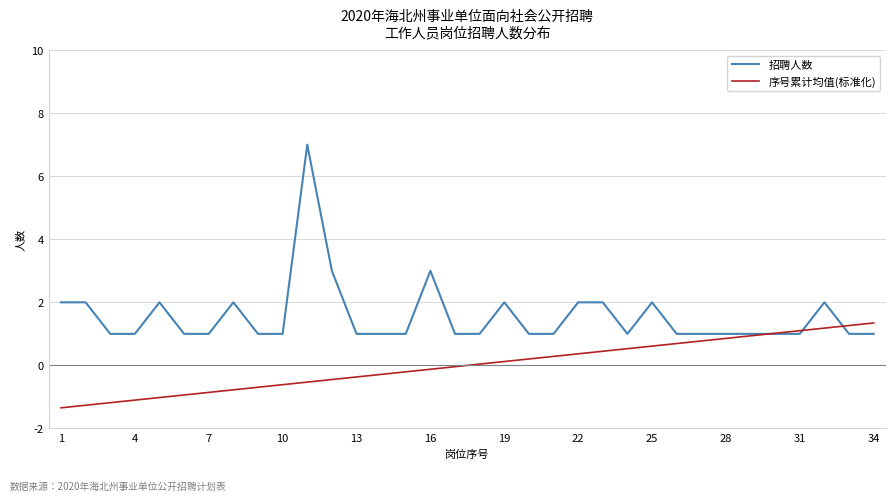

Which series has the widest spread of values?

招聘人数